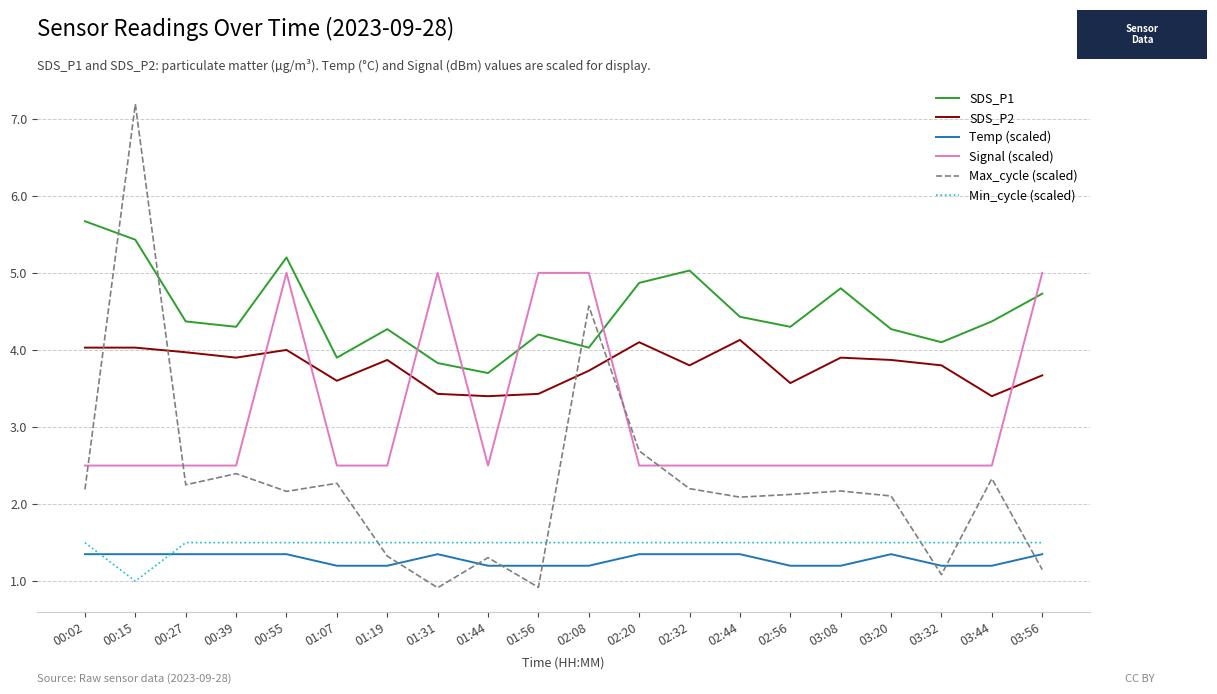

True or false: Min_cycle (scaled) has a value of 2.6 at 02:32.

False